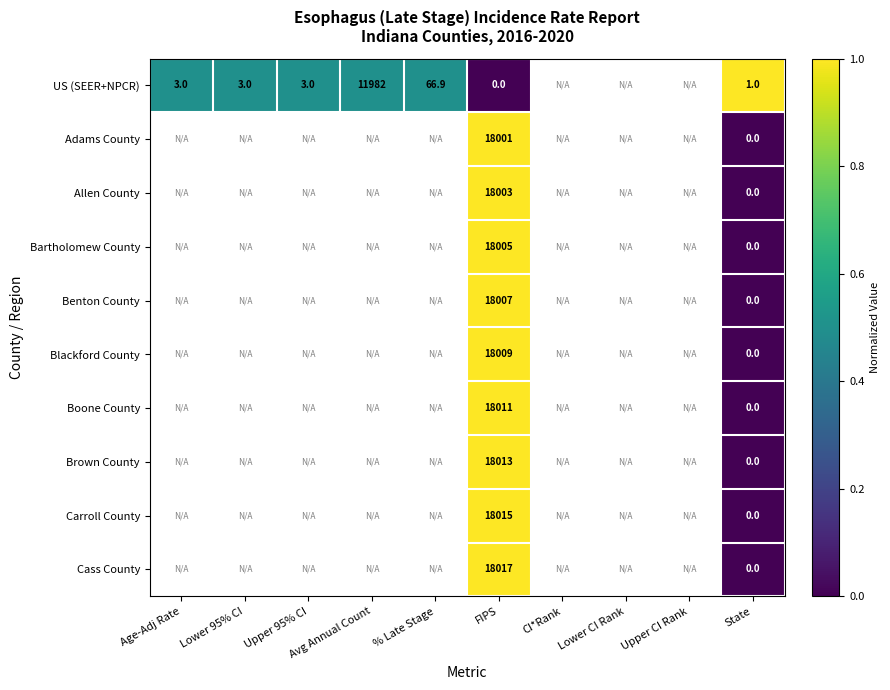

Rank the series at FIPS from highest to lowest value.

Cass County, Carroll County, Brown County, Boone County, Blackford County, Benton County, Bartholomew County, Allen County, Adams County, US (SEER+NPCR)